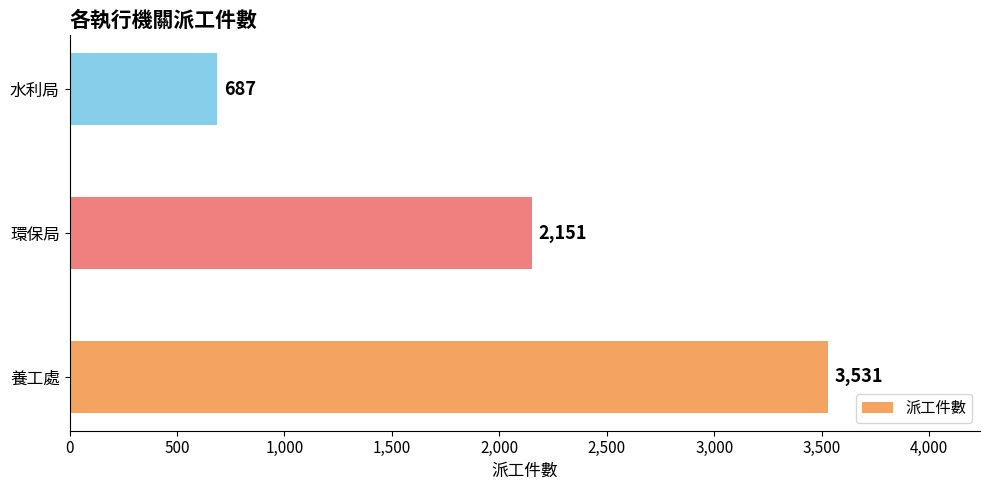

How many data points does each series have?

3